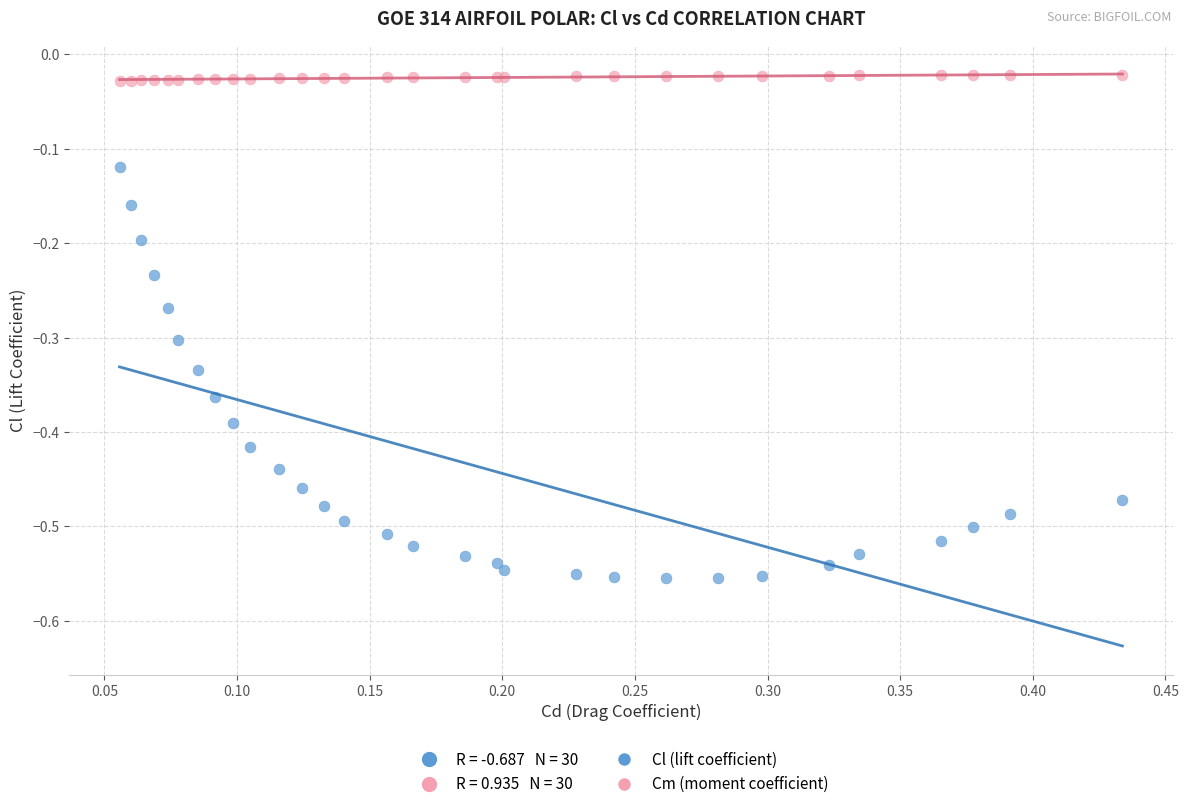

Which series reaches the minimum Y coordinate?

Cl (lift coefficient)